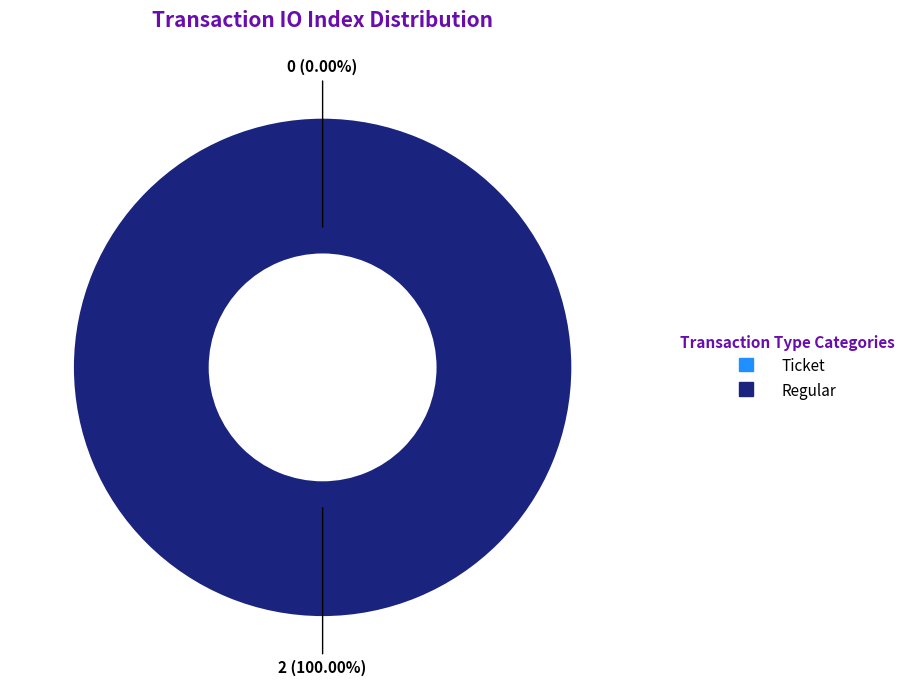

Is there any slice that represents more than half of the pie?

Yes